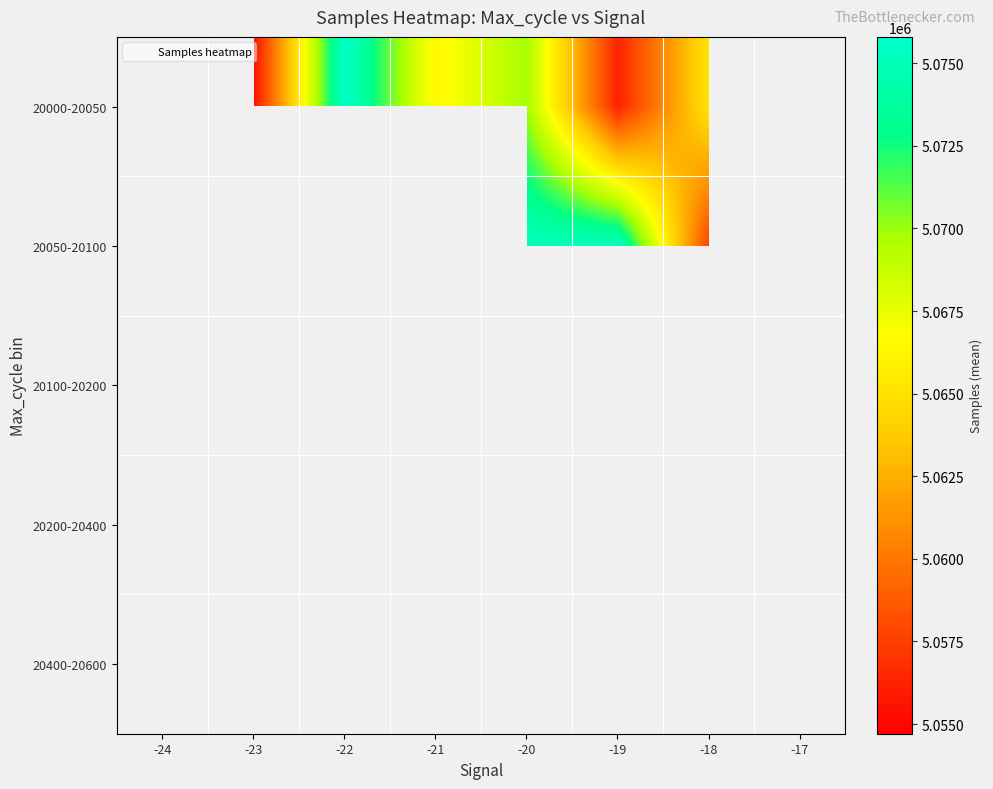

Which category has the highest value across all series?

-19